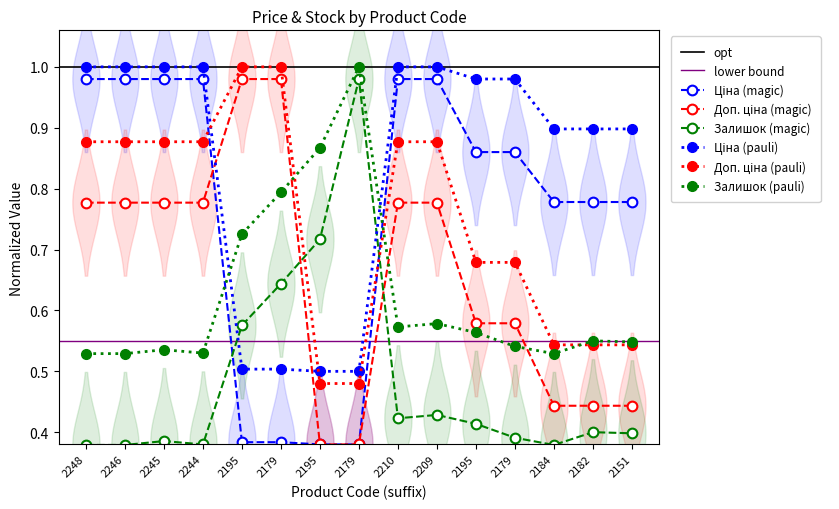

After their last crossing, which series has the higher values: Залишок or Ціна?

Ціна